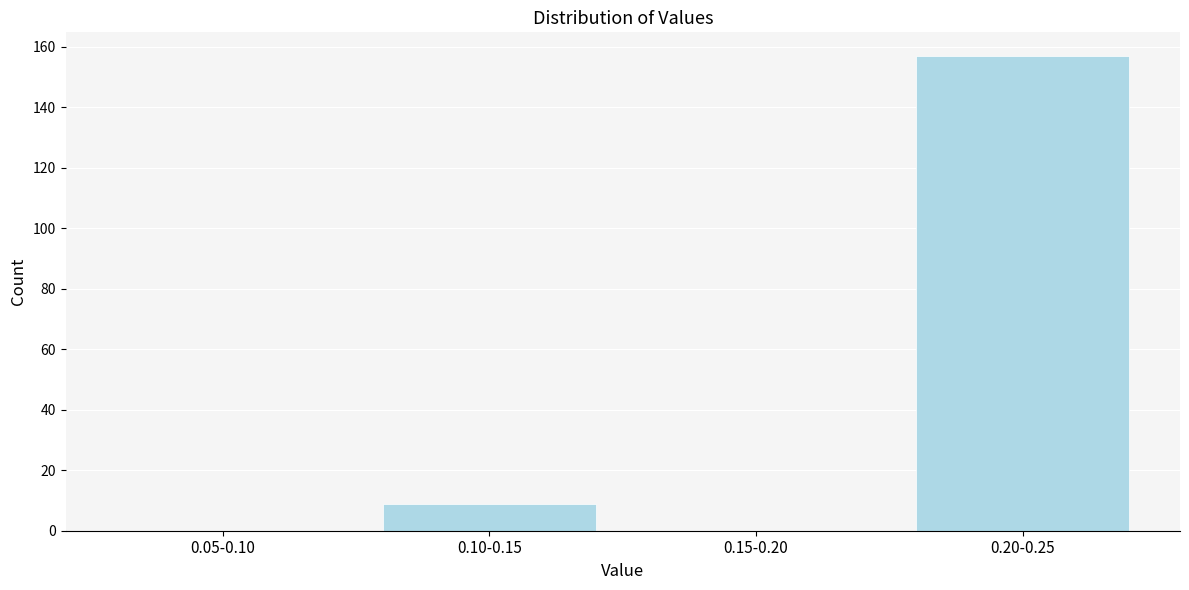

Reading right to left, extract all data points from this chart.

0.20-0.25=157	0.15-0.20=0	0.10-0.15=9	0.05-0.10=0